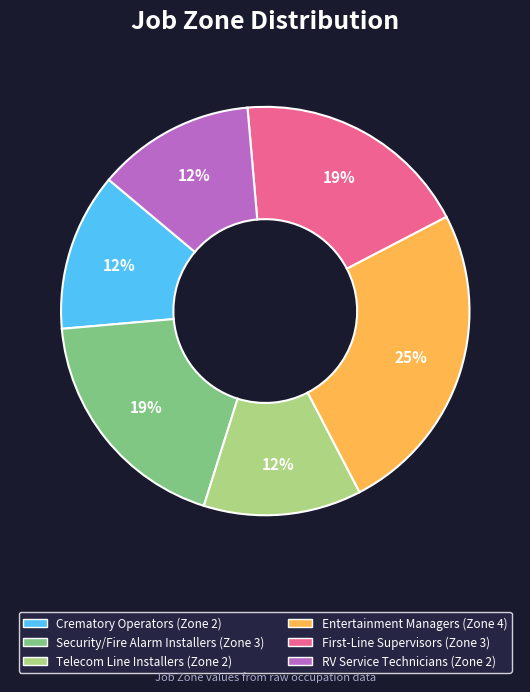

To the nearest percent, what is the average slice percentage?

17%